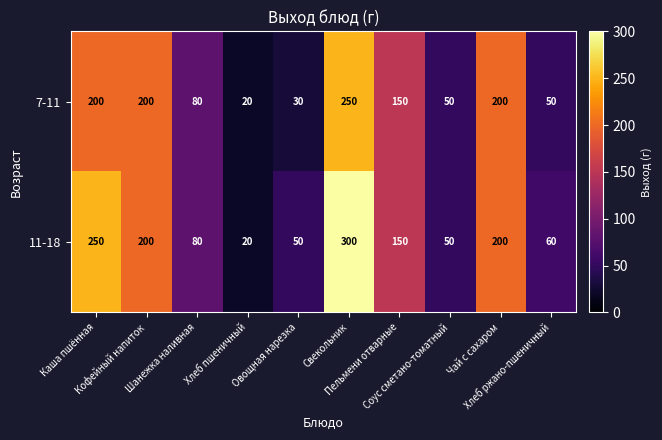

Which series has the largest total across all categories?

11-18